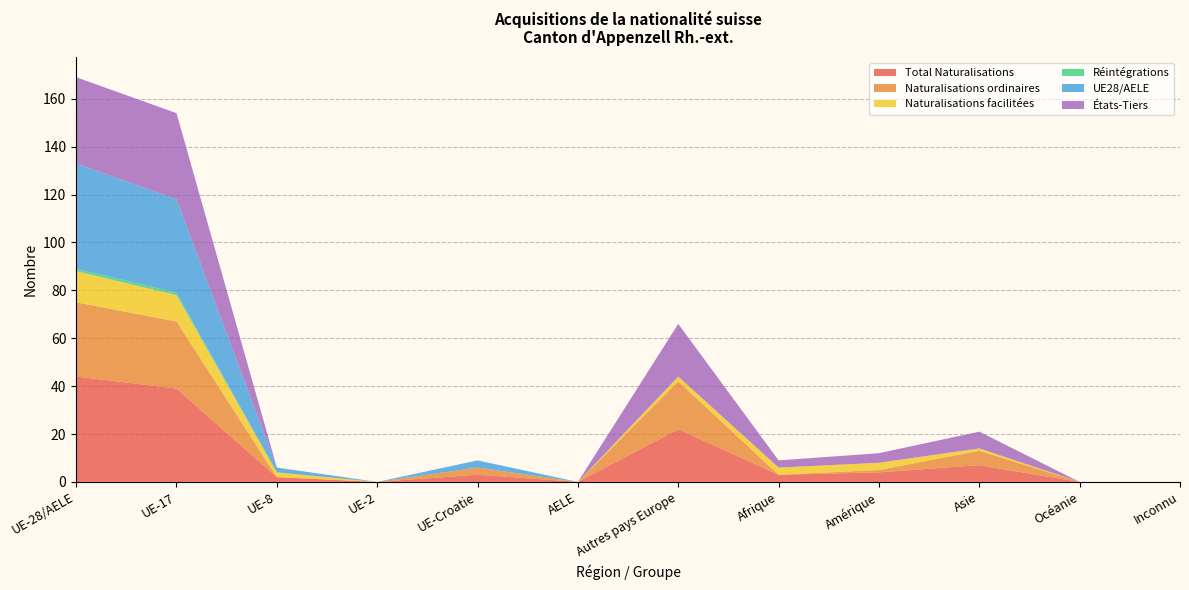

Reading left to right, what are all the values shown in this chart?

Total Naturalisations: 44	39	2	0	3	0	22	3	4	7	0	0
Naturalisations ordinaires: 31	28	0	0	3	0	20	0	1	6	0	0
Naturalisations facilitées: 13	11	2	0	0	0	2	3	3	1	0	0
Réintégrations: 1	1	0	0	0	0	0	0	0	0	0	0
UE28/AELE: 44	39	2	0	3	0	0	0	0	0	0	0
États-Tiers: 36	36	0	0	0	0	22	3	4	7	0	0